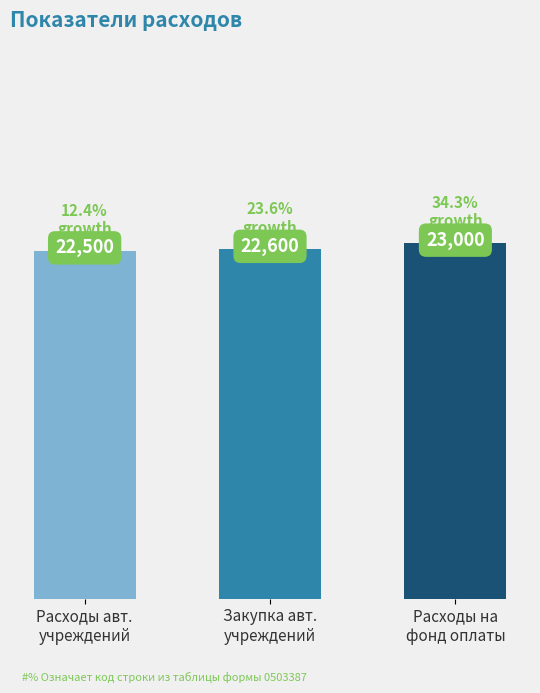

What position from the left is Расходы на
фонд оплаты?

3